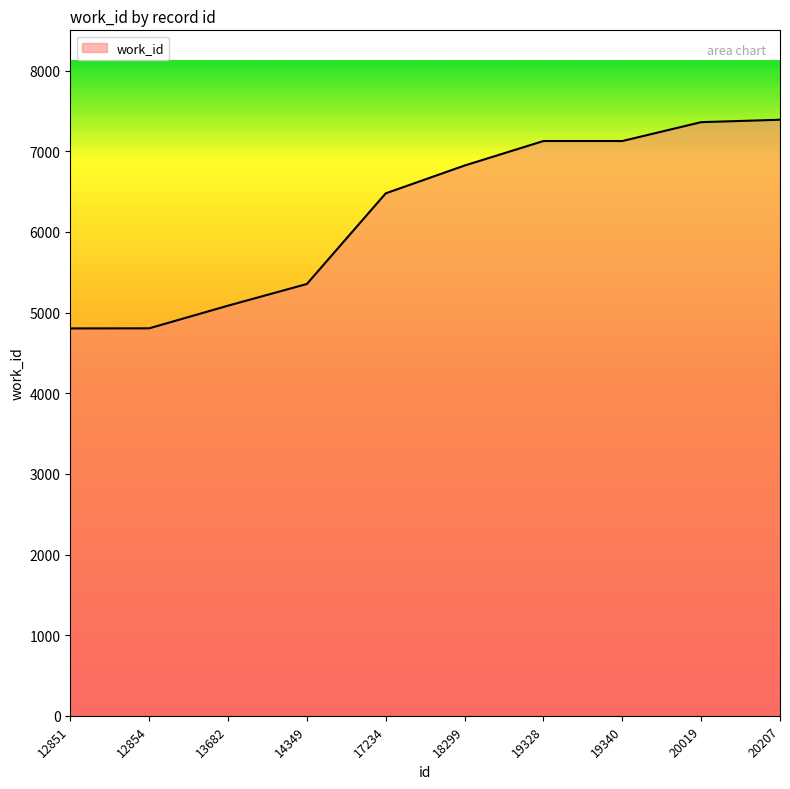

What is the change in value from 13682 to 19340?

+2042